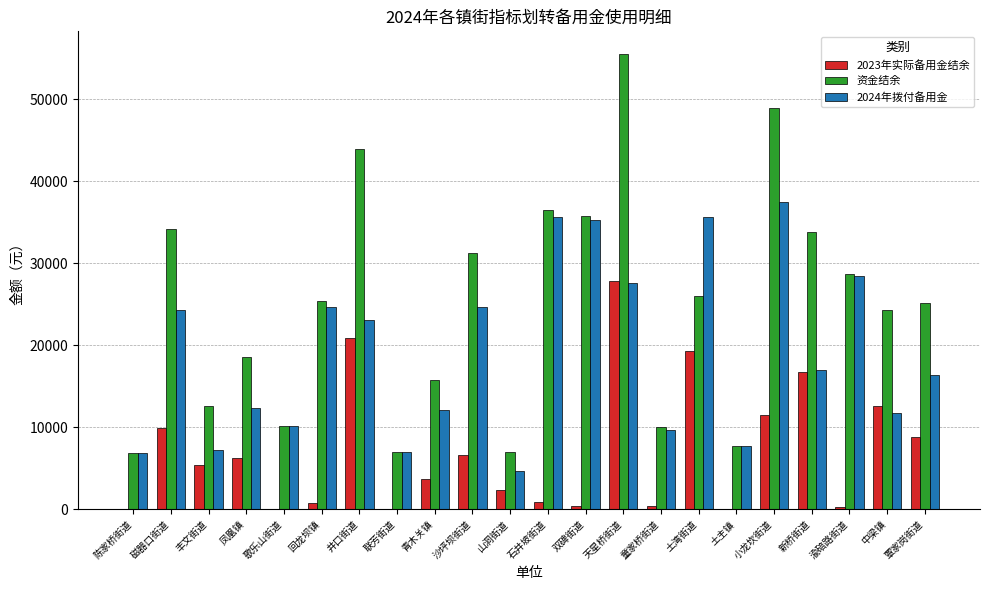

What is the sum of all 2023年实际备用金结余 values?

154361.1